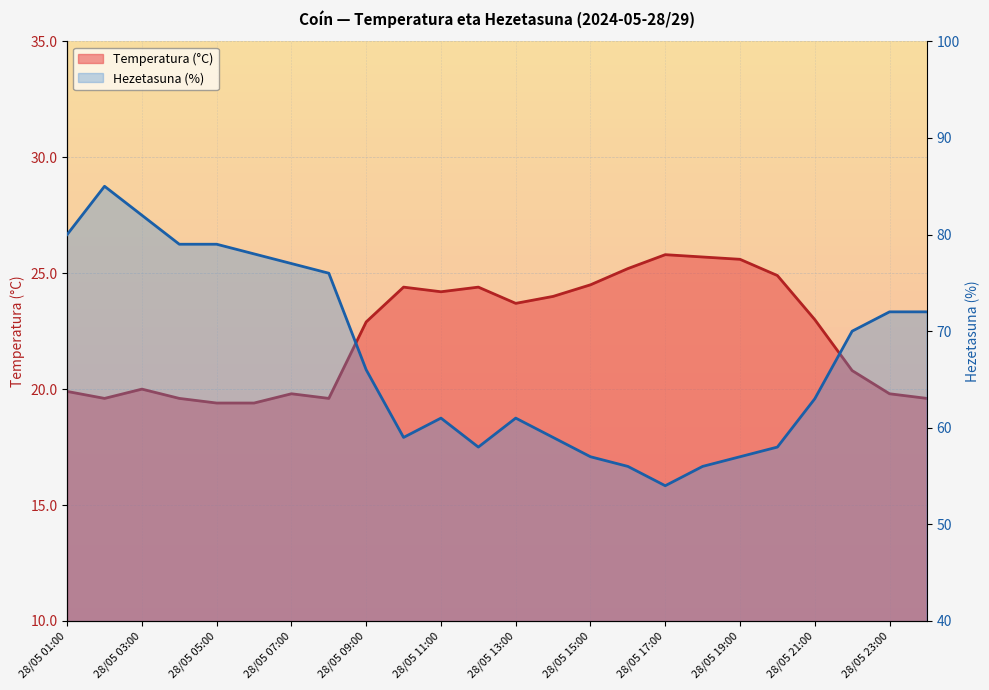

Is the value of Temperatura (°C) at 28/05 23:00 greater than the value of Hezetasuna (%) at 28/05 21:00?

No